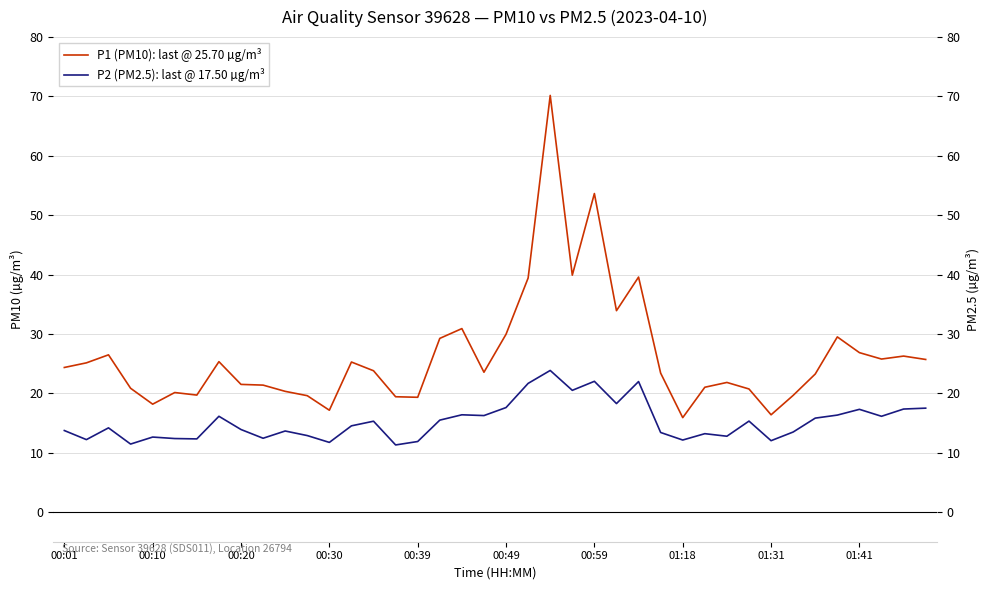

What is the lowest value of the P1 (PM10): last @ 25.70 µg/m³ series?

15.9